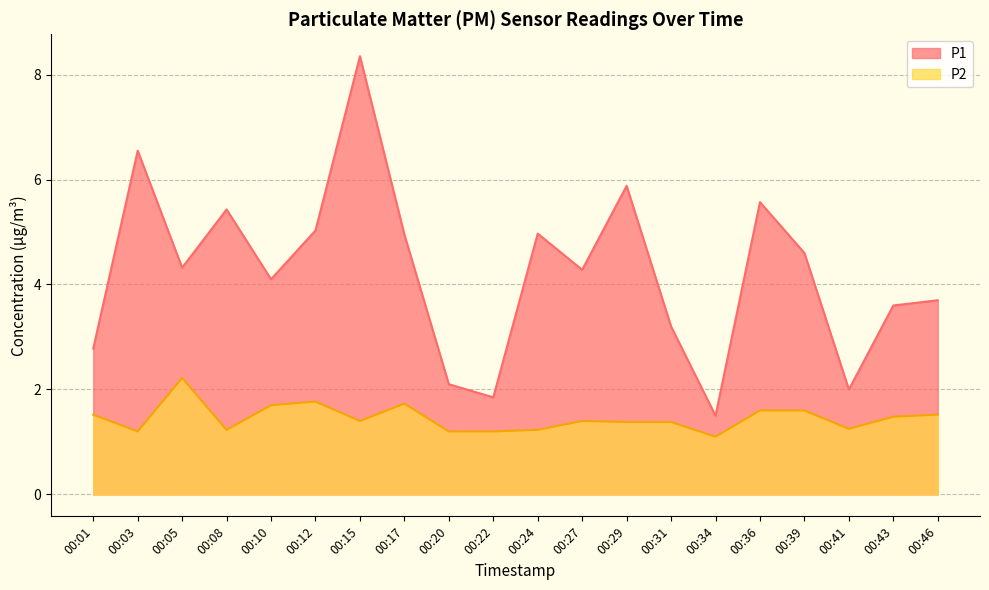

Reading right to left, what are all the values shown in this chart?

P1: 00:46=3.7	00:43=3.6	00:41=2.0	00:39=4.6	00:36=5.6	00:34=1.5	00:31=3.2	00:29=5.9	00:27=4.3	00:24=5.0	00:22=1.9	00:20=2.1	00:17=5.0	00:15=8.3	00:12=5.0	00:10=4.1	00:08=5.4	00:05=4.3	00:03=6.5	00:01=2.8
P2: 00:46=1.5	00:43=1.5	00:41=1.2	00:39=1.6	00:36=1.6	00:34=1.1	00:31=1.4	00:29=1.4	00:27=1.4	00:24=1.2	00:22=1.2	00:20=1.2	00:17=1.7	00:15=1.4	00:12=1.8	00:10=1.7	00:08=1.2	00:05=2.2	00:03=1.2	00:01=1.5